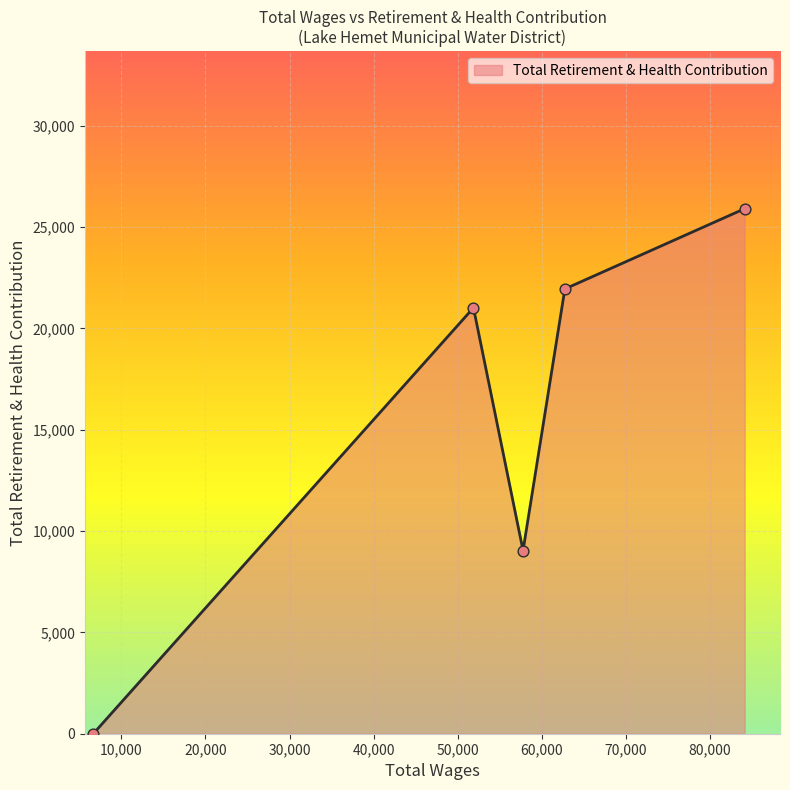

What is the greatest value displayed?

25903